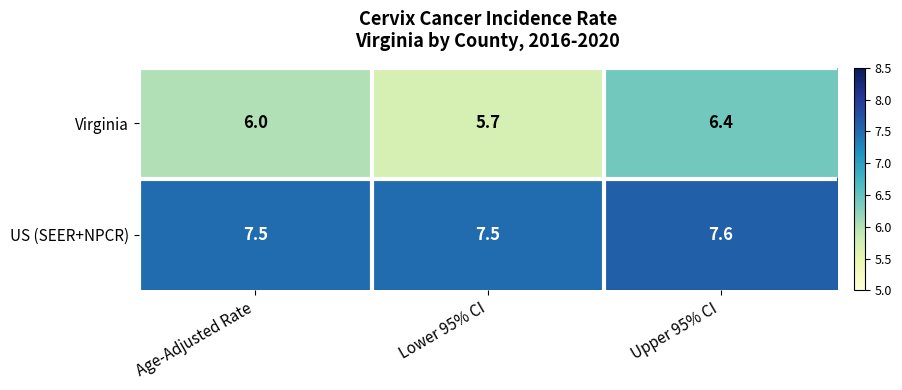

What value does the Virginia series have at Age-Adjusted Rate?

6.0